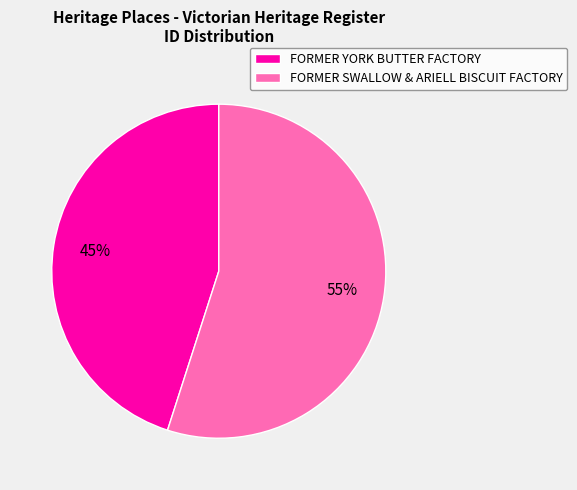

To the nearest percent, what percentage of the pie is FORMER SWALLOW & ARIELL BISCUIT FACTORY?

55%